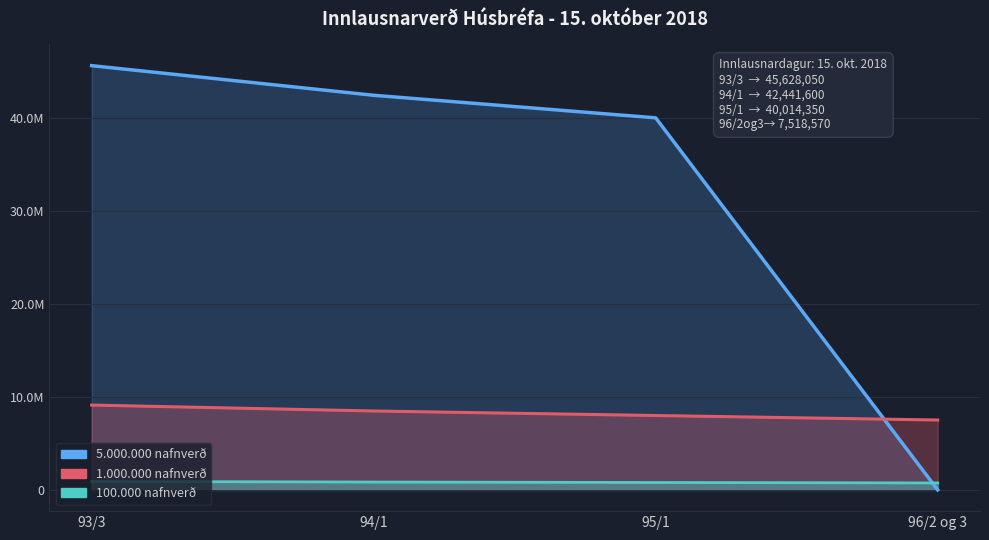

What is the value of the 1.000.000 nafnverð (línu) point at the 1st from the left?

9125610